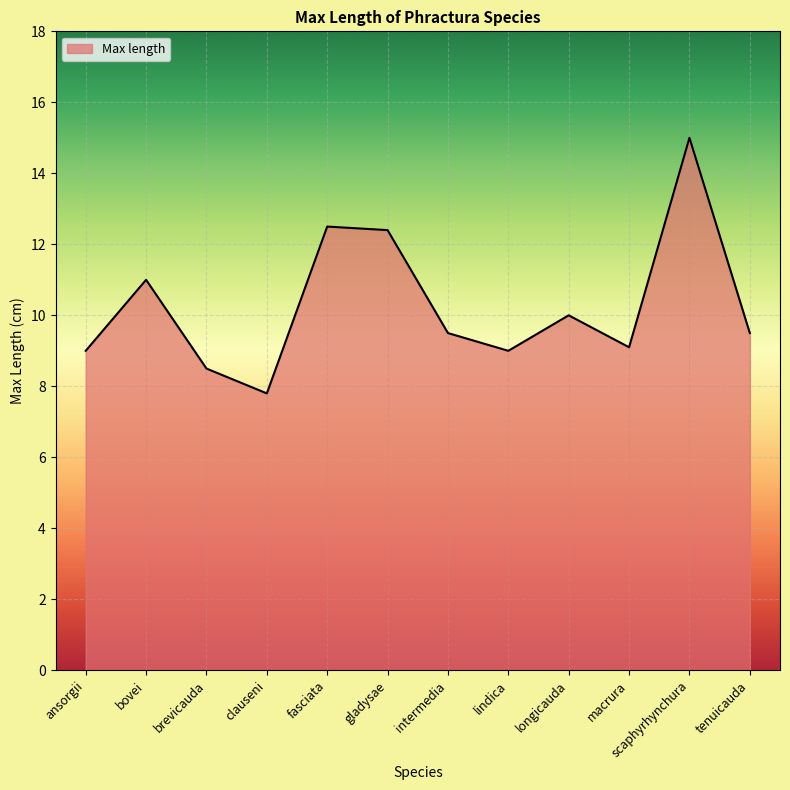

The chart shows a value of 9.5 at tenuicauda. True or false?

True